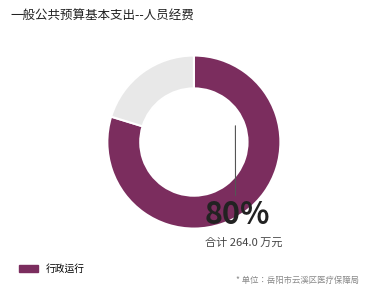

Does any single category account for the majority?

Yes